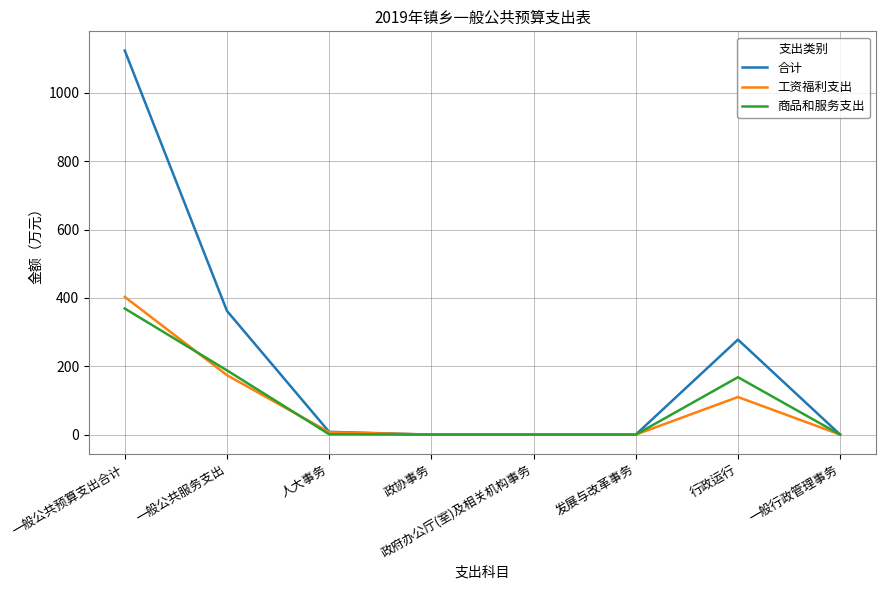

Is this an area chart (filled region under the line)?

No